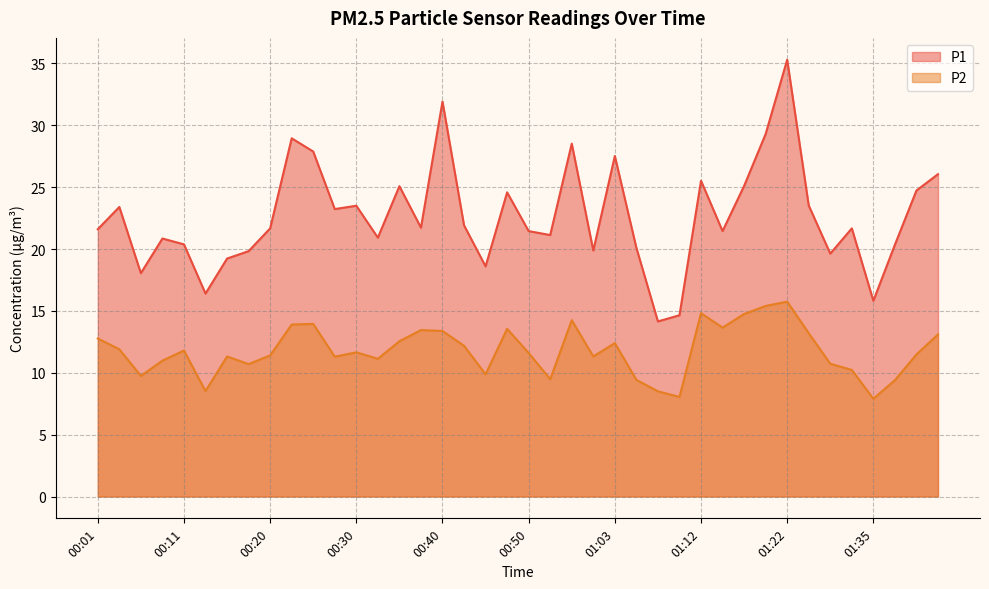

What position from the left is 01:35?

37